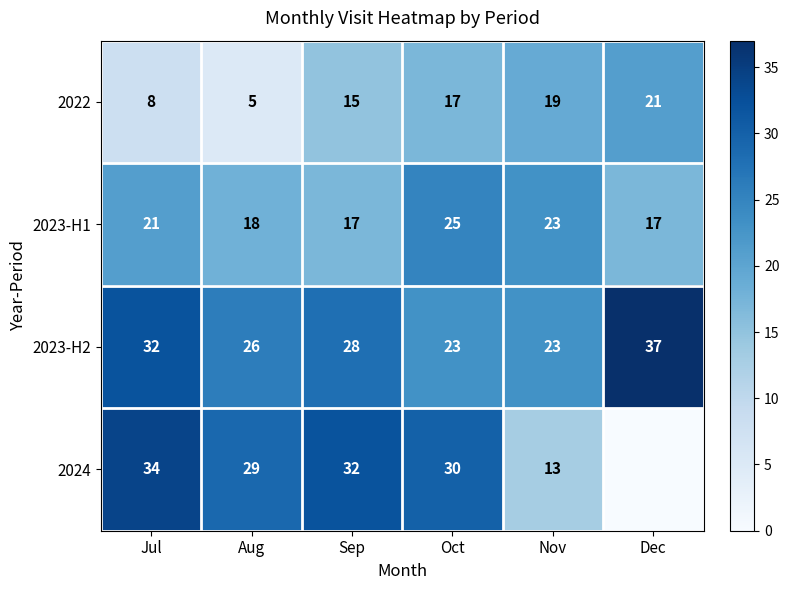

Rank the series at Sep from highest to lowest value.

2024, 2023-H2, 2023-H1, 2022